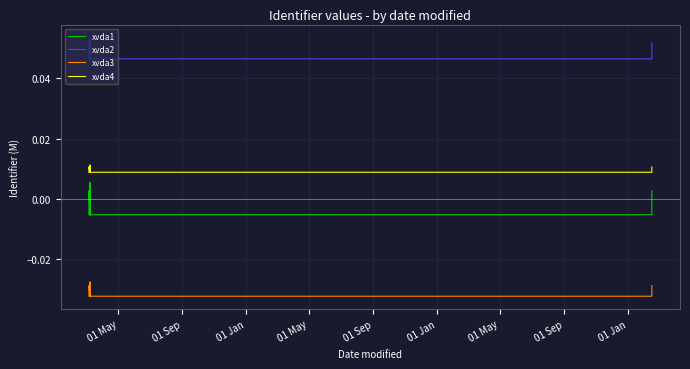

Is this an area chart (filled region under the line)?

No